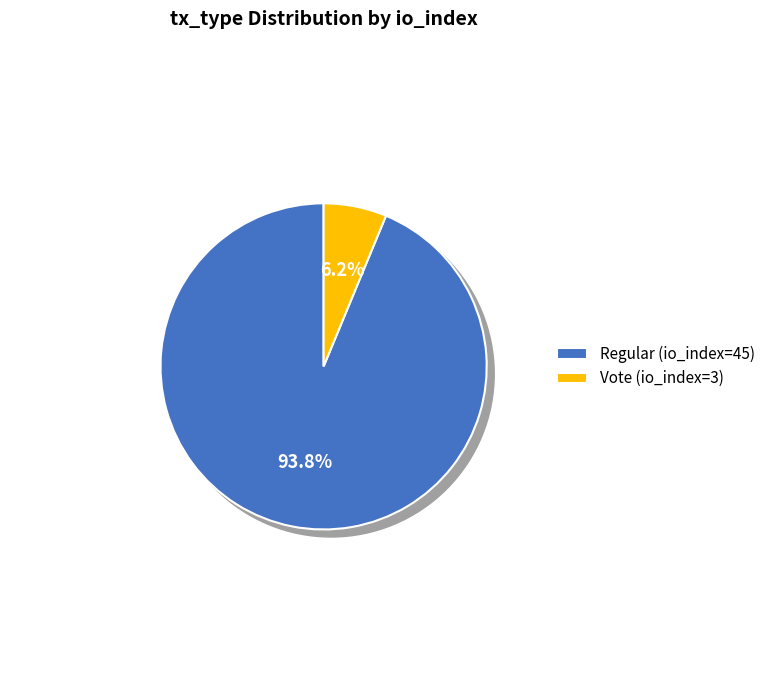

Which category has the smallest portion of the pie?

Vote (io_index=3)